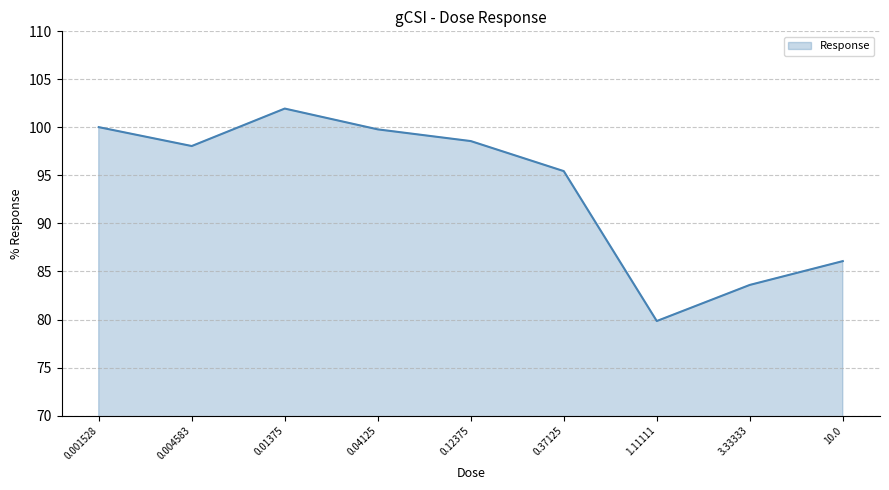

At which category does the data reach its first local valley?

0.004583